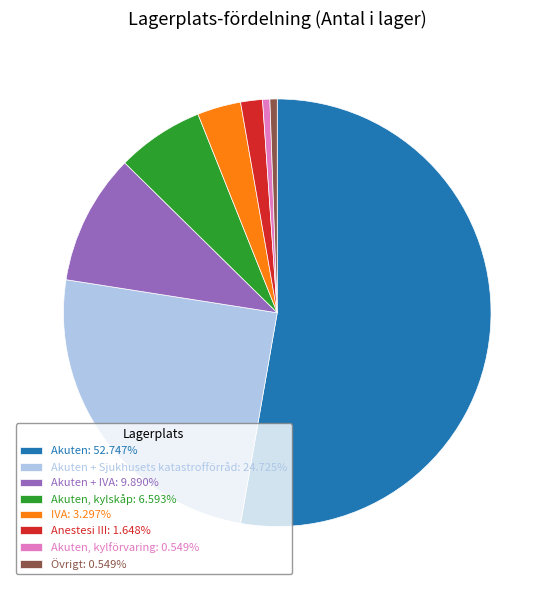

Do Anestesi III: 1.648% and Akuten: 52.747% together represent more than half of the pie?

Yes